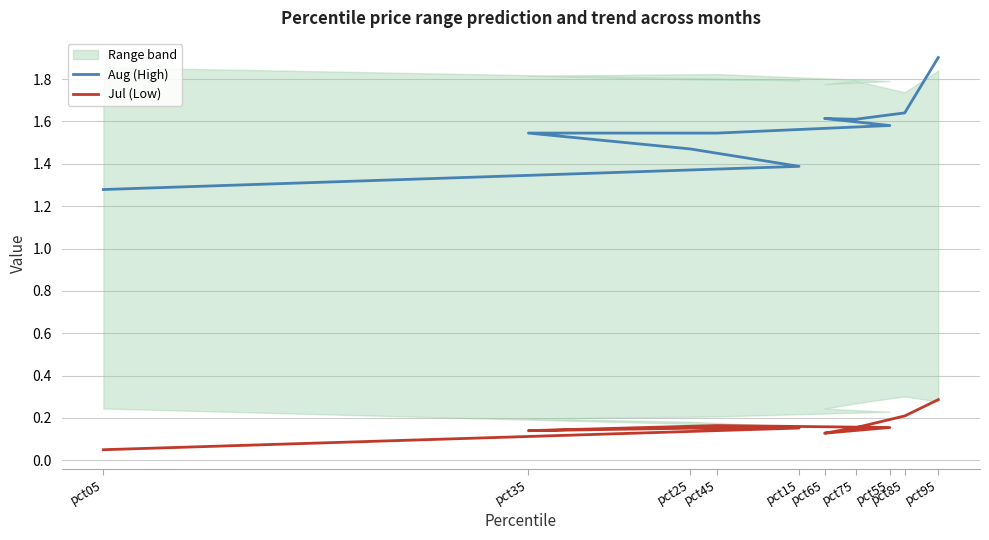

True or false: Jul (Low) and Aug (High) intersect in this chart.

False